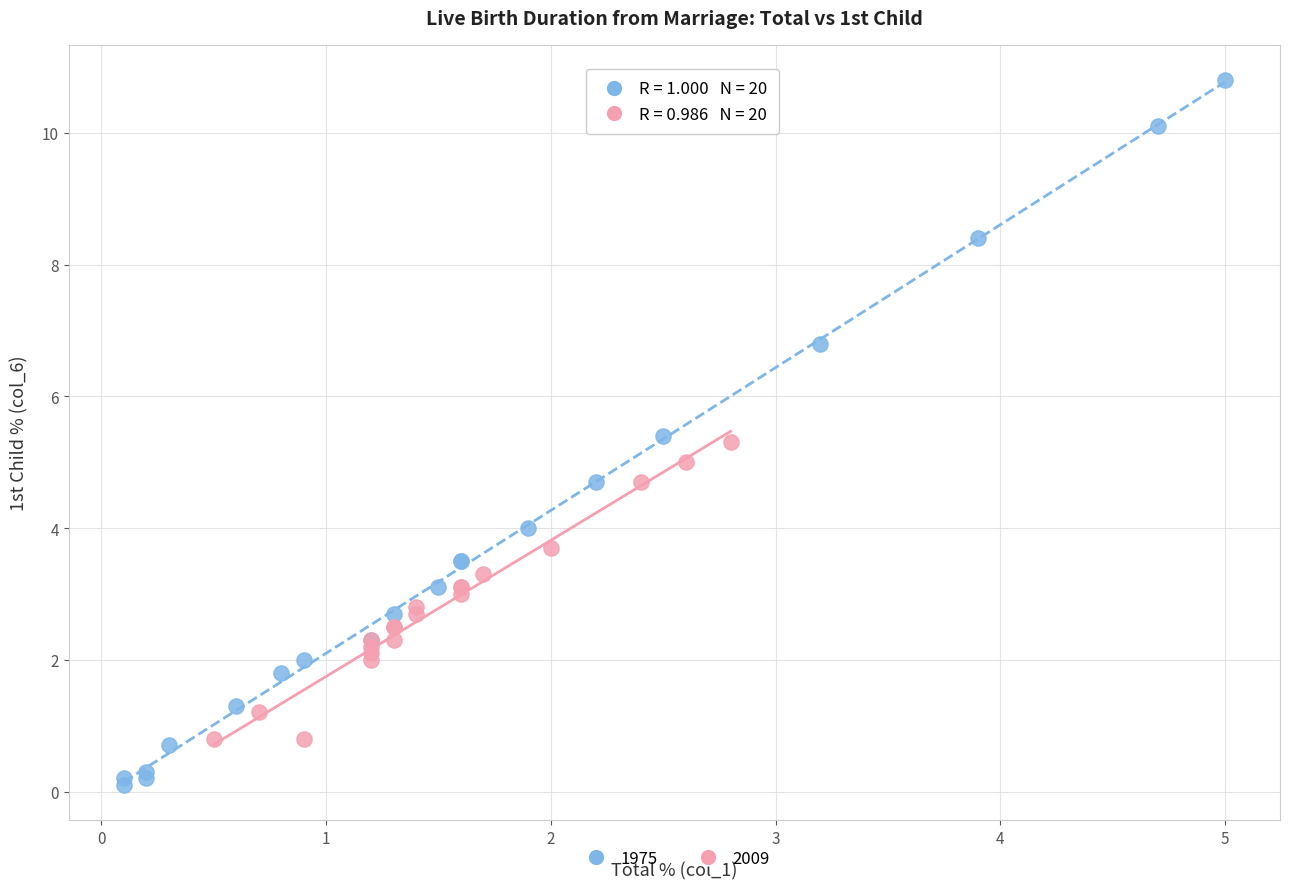

Which series contains the highest Y value?

1975